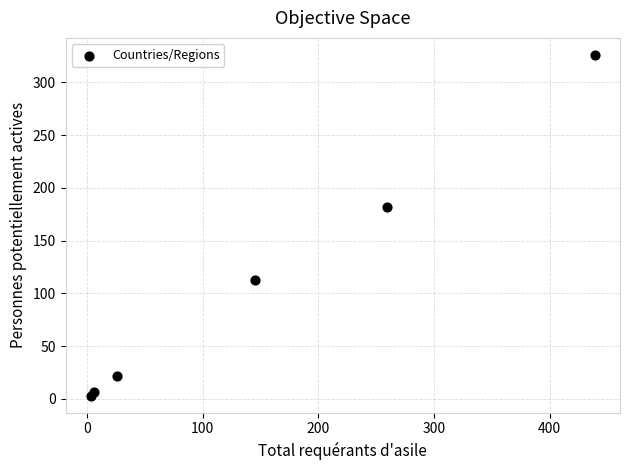

What Y value in the scatter plot is closest to 164?

182